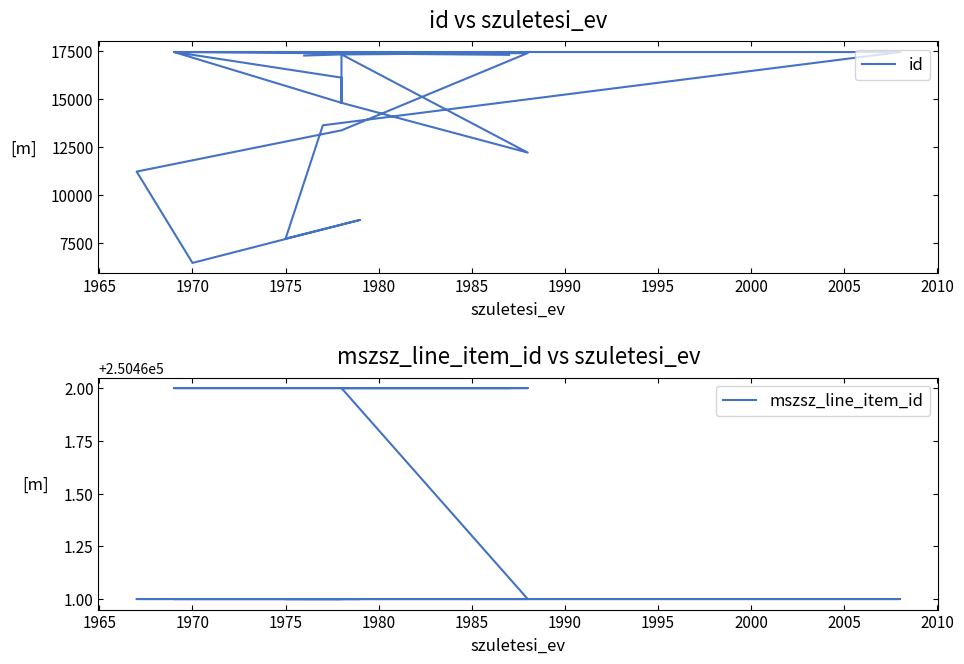

What is the difference between the maximum and second lowest values in the mszsz_line_item_id series?

1